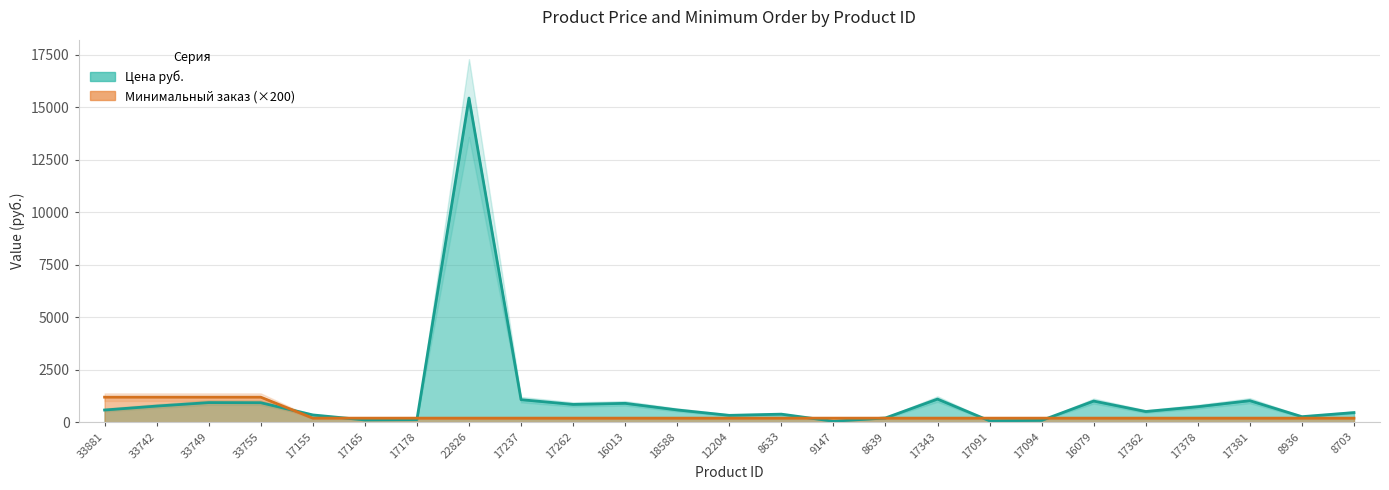

What is the total value across all series at 33749?

2141